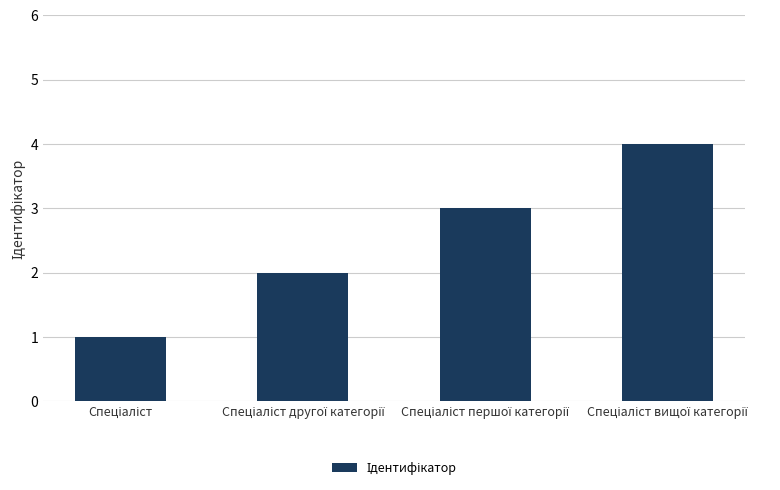

How many values are between 2 and 4?

3